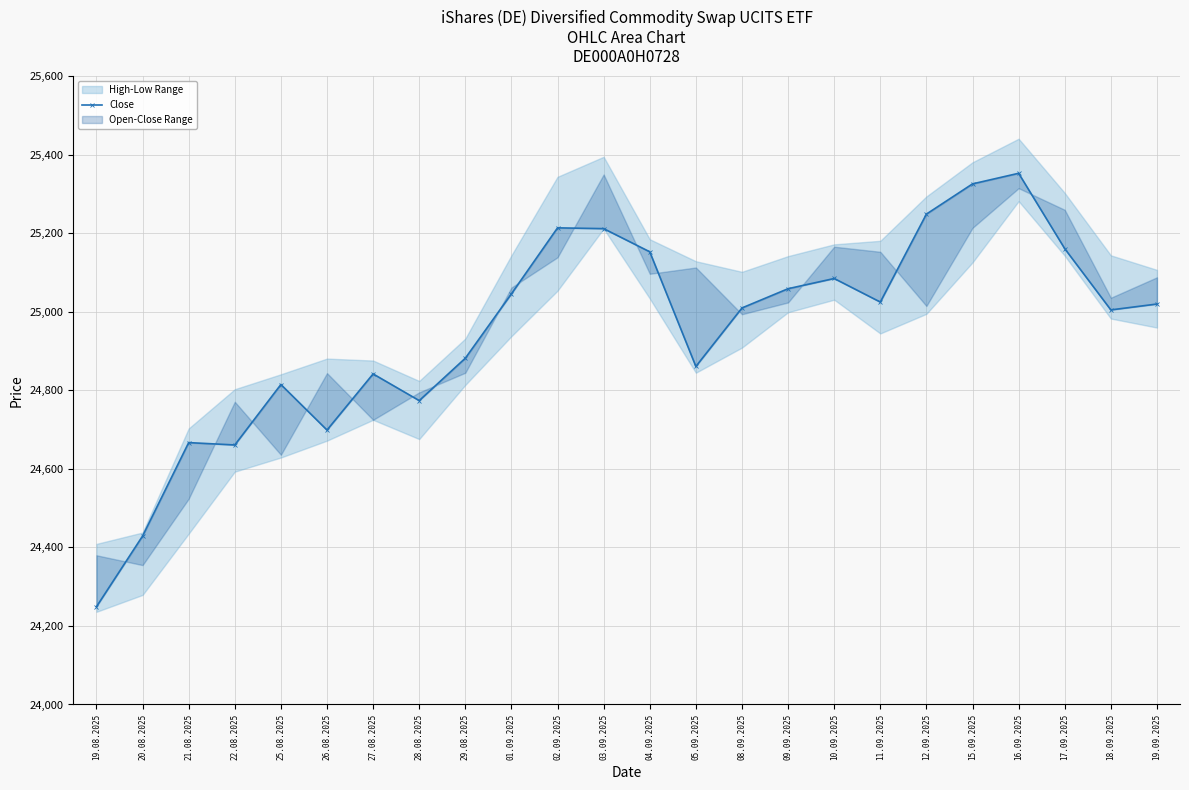

What is the ratio of the value at 25.08.2025 to the value at 02.09.2025?

1.0